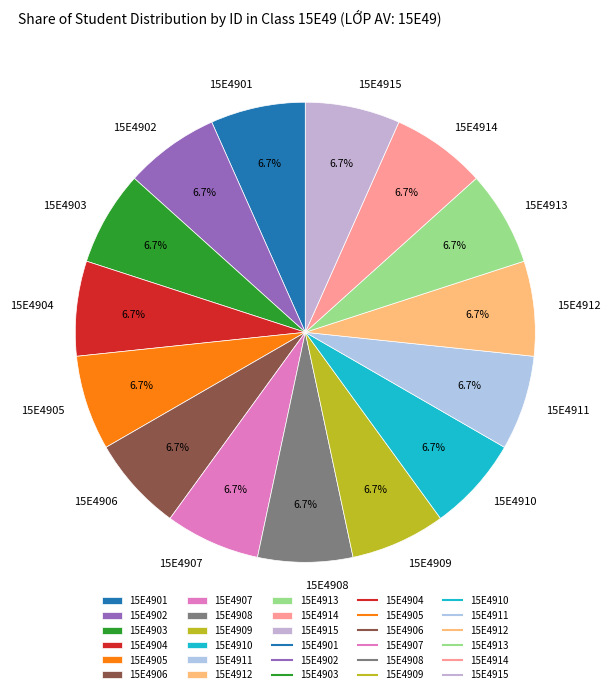

What is the ratio of the value at 15E4908 to the value at 15E4907?

1.0